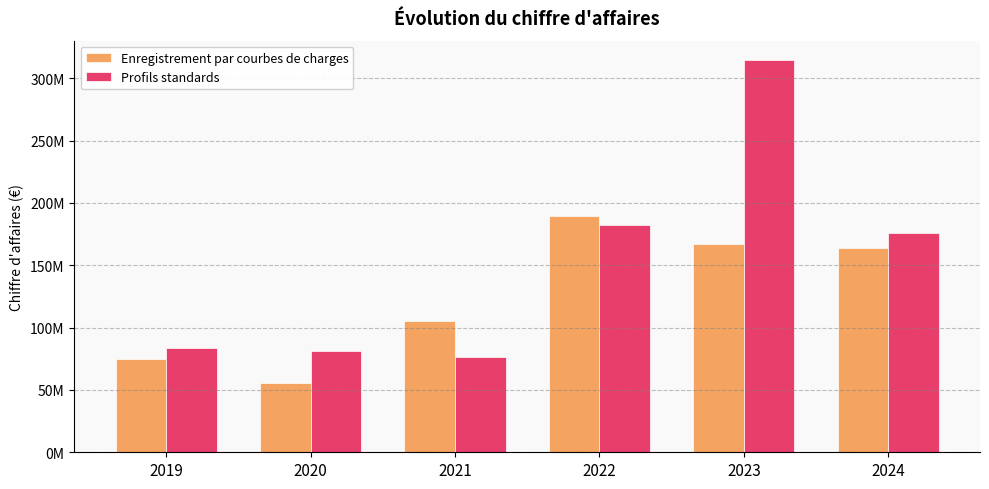

Reading right to left, extract all data points from this chart.

Enregistrement par courbes de charges: 2024=164106265.0	2023=167068931.7	2022=189400012.9	2021=105639071.8	2020=55846143.6	2019=74810297.6
Profils standards: 2024=175731161.6	2023=314375677.9	2022=182202559.1	2021=76514679.4	2020=81147622.6	2019=83869686.2